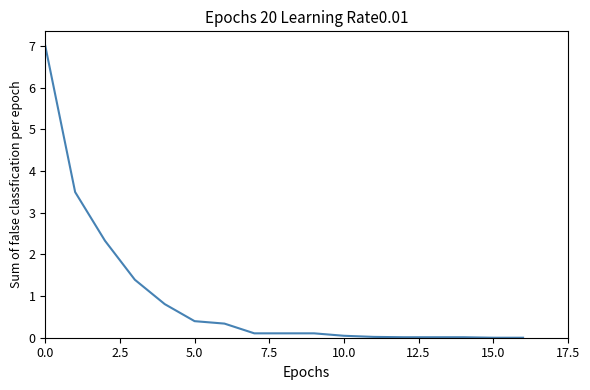

Is this an area chart (filled region under the line)?

No